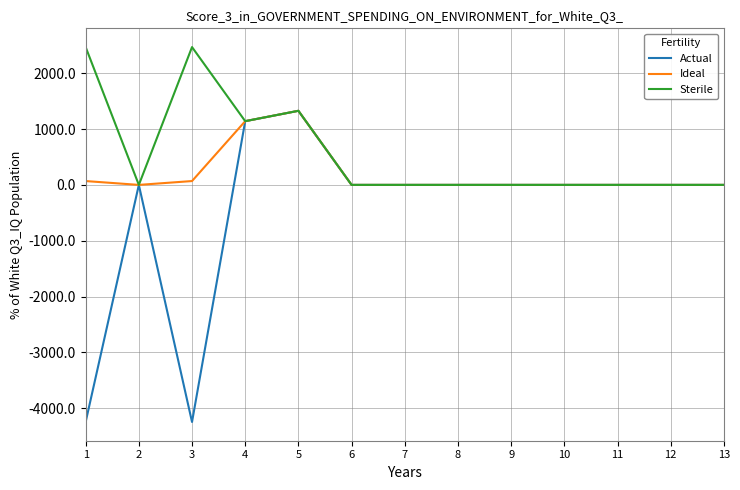

What is the minimum value shown in the chart?

-4243.9